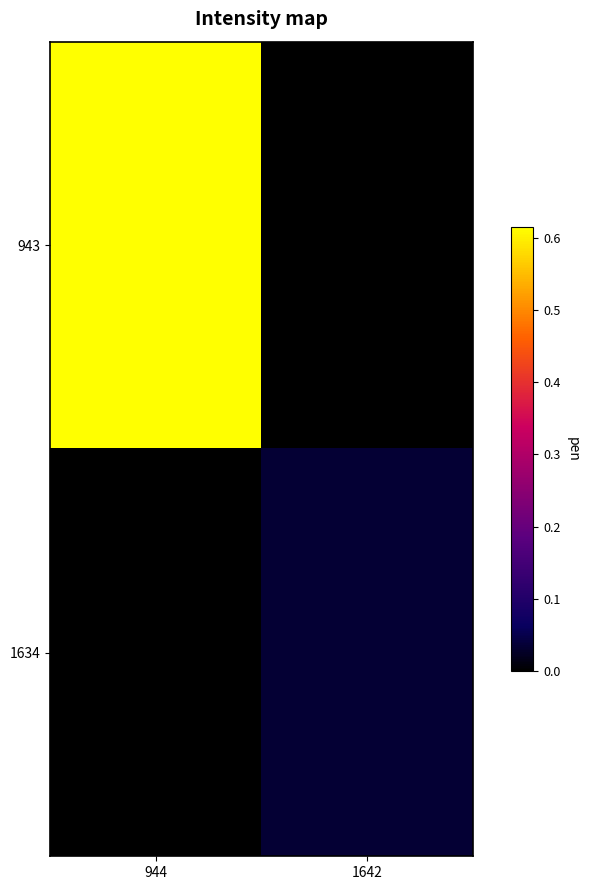

At 944, list the series in order from smallest to largest.

1634, 943